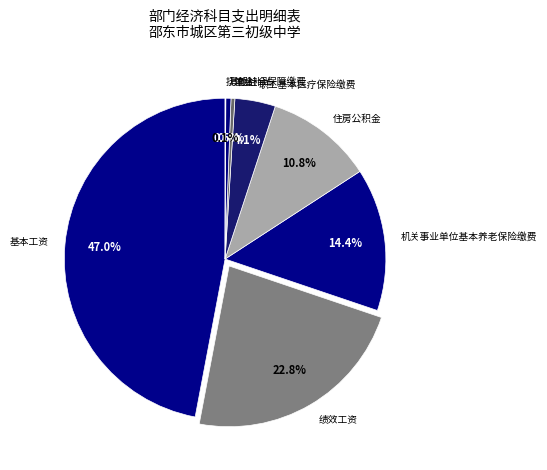

What is the ratio of the value at 职工基本医疗保险缴费 to the value at 住房公积金?

0.4